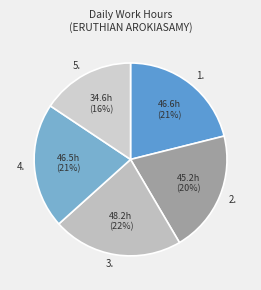

True or false: 2. accounts for 33% of the total.

False